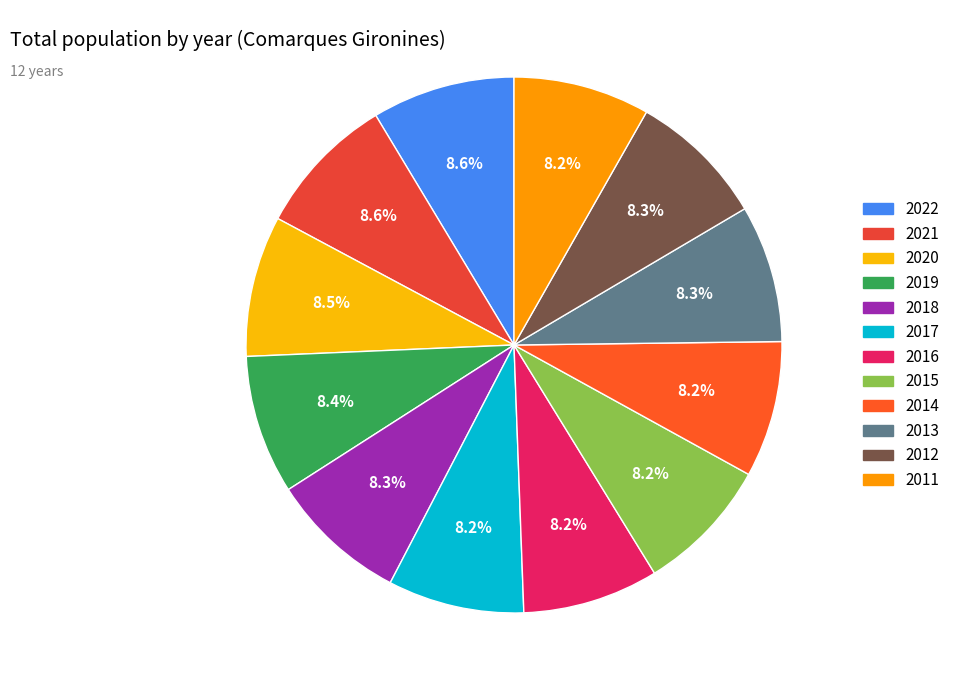

Count the number of slices in the pie.

12